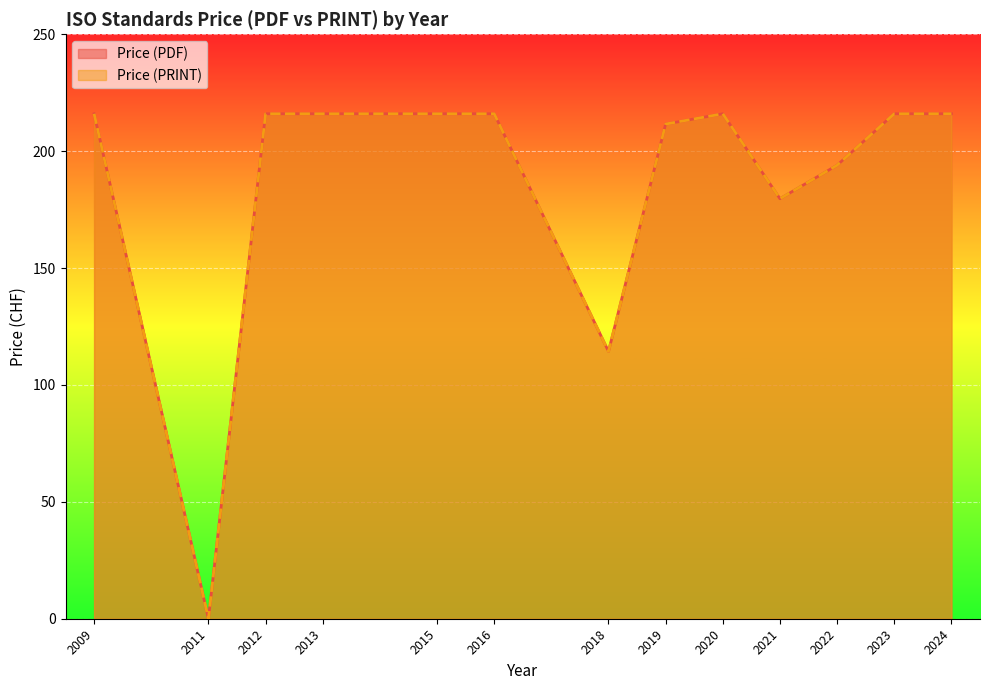

Does the chart display data point markers on the line(s)?

No